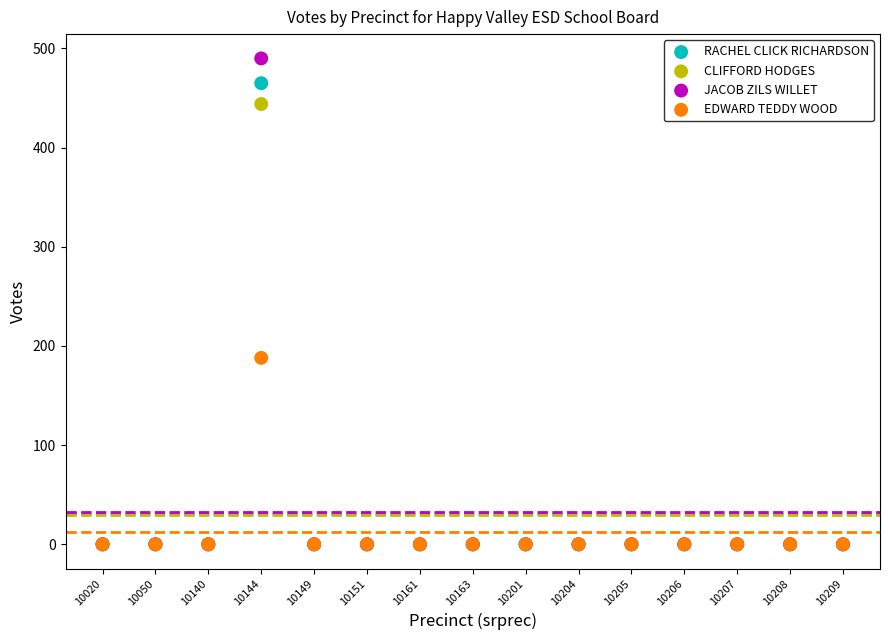

What are all the series names shown in the legend?

RACHEL CLICK RICHARDSON, CLIFFORD HODGES, JACOB ZILS WILLET, EDWARD TEDDY WOOD